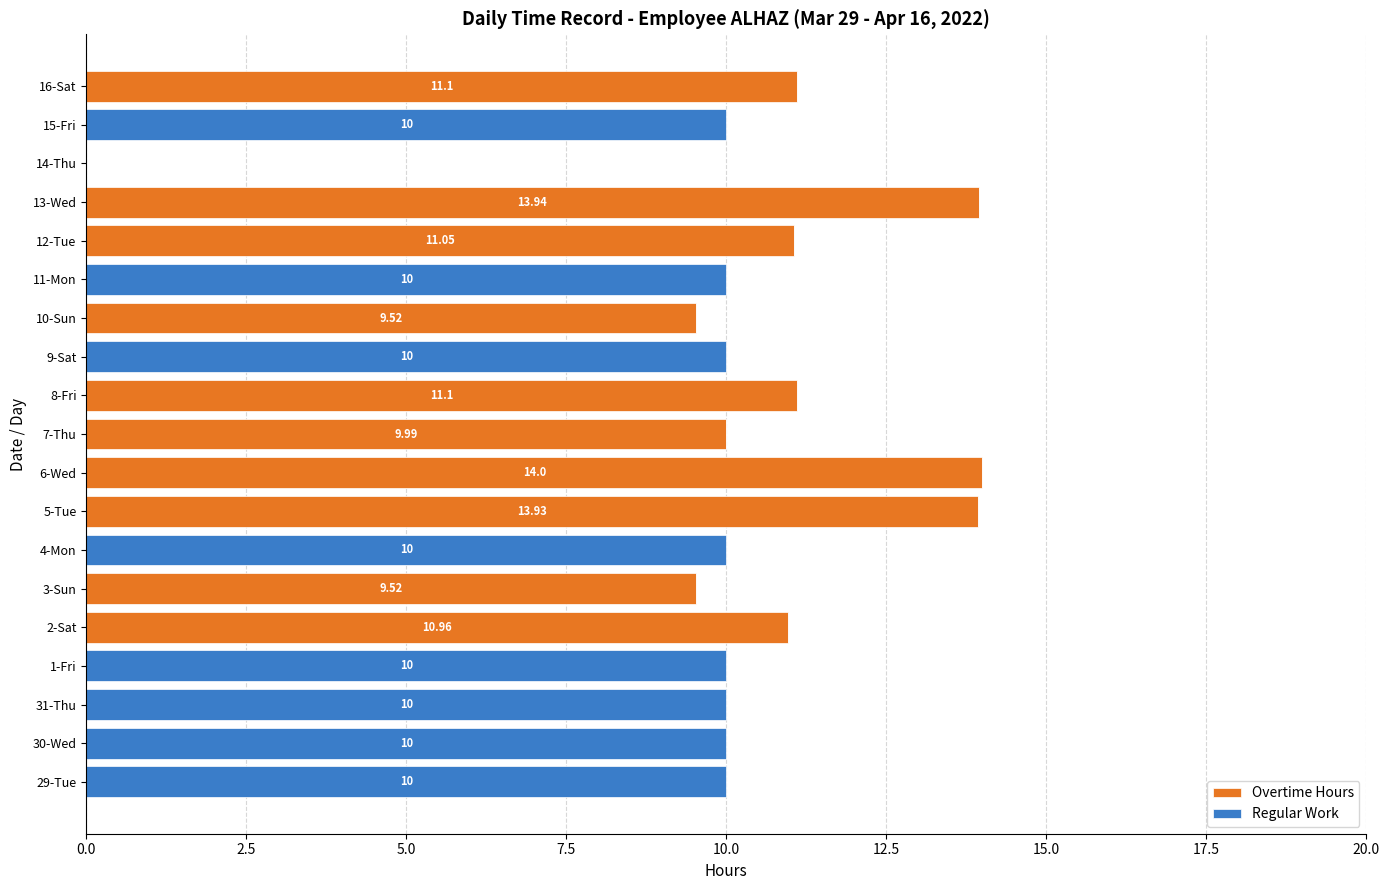

How many data points in Overtime Hours are above 9?

10